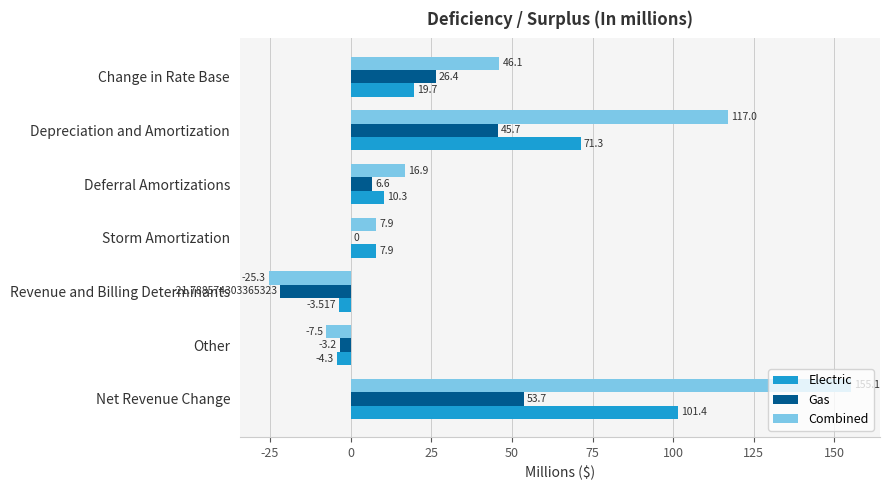

At which category does the chart reach its peak across all series?

Net Revenue Change